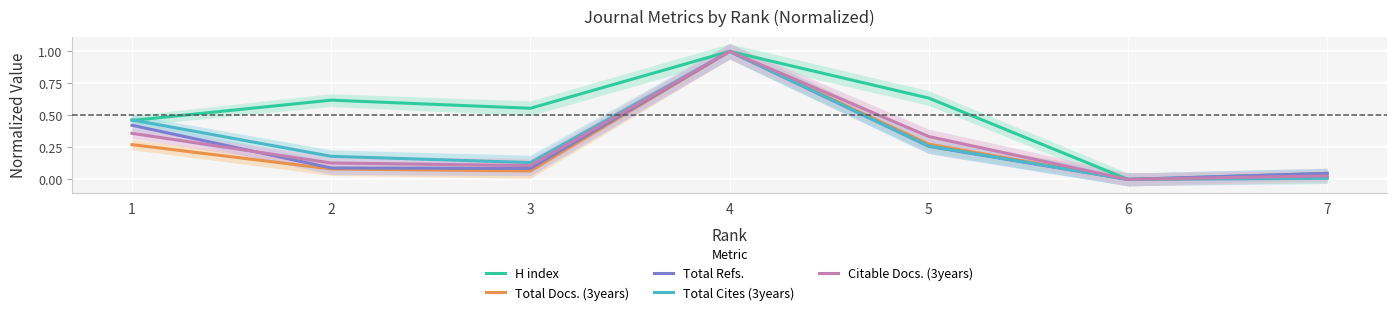

Which has a higher value, 3 or 6?

3